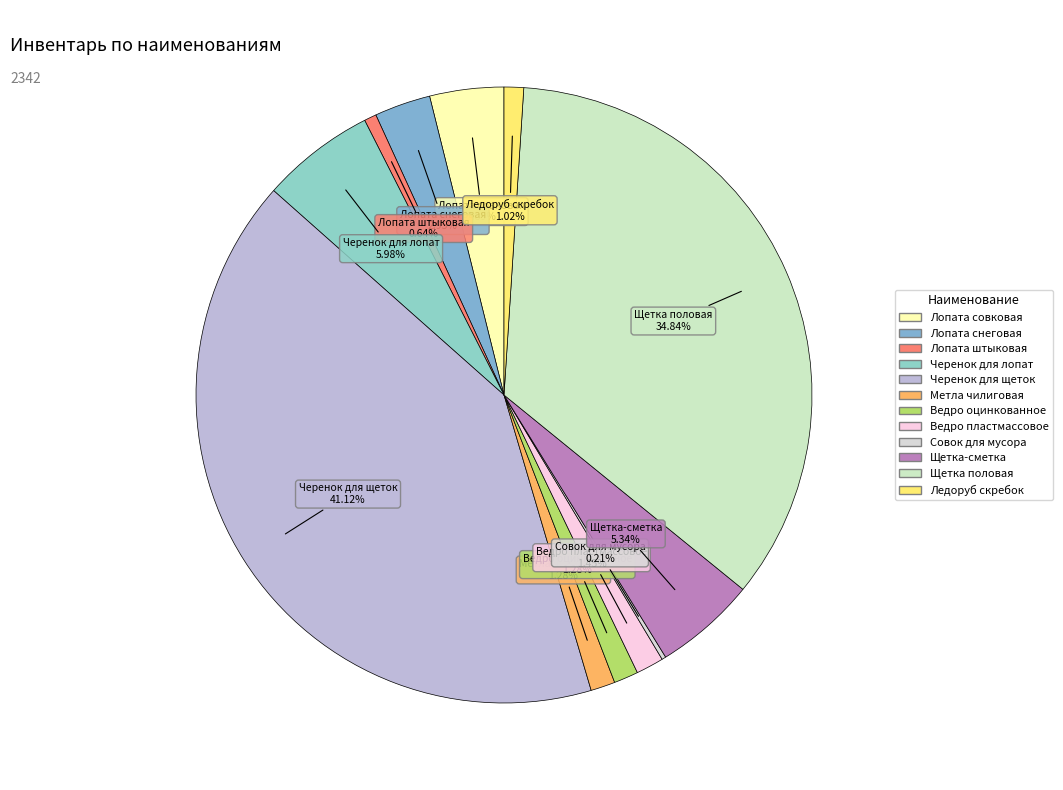

Which slice is the largest?

Черенок для щеток